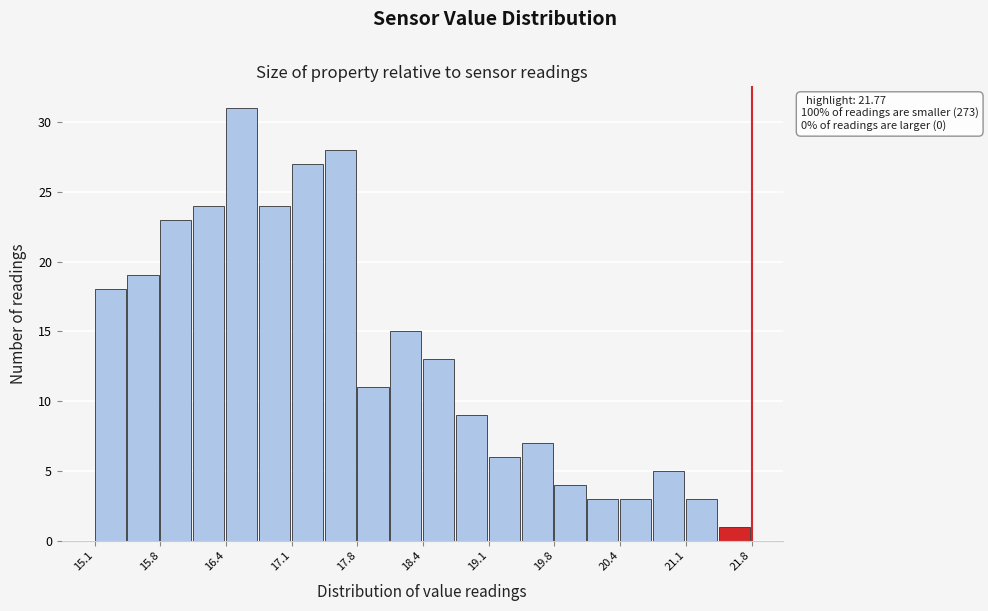

Around what value on the x-axis is the tallest bar? Give the approximate position of its centre, as read against the axis.

16.6